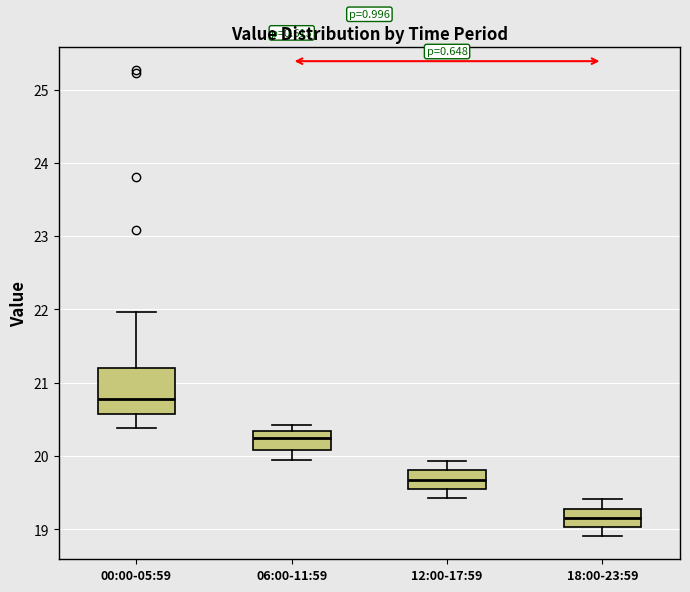

Comparing the boxes themselves (not the whiskers), which one is the tallest?

00:00-05:59